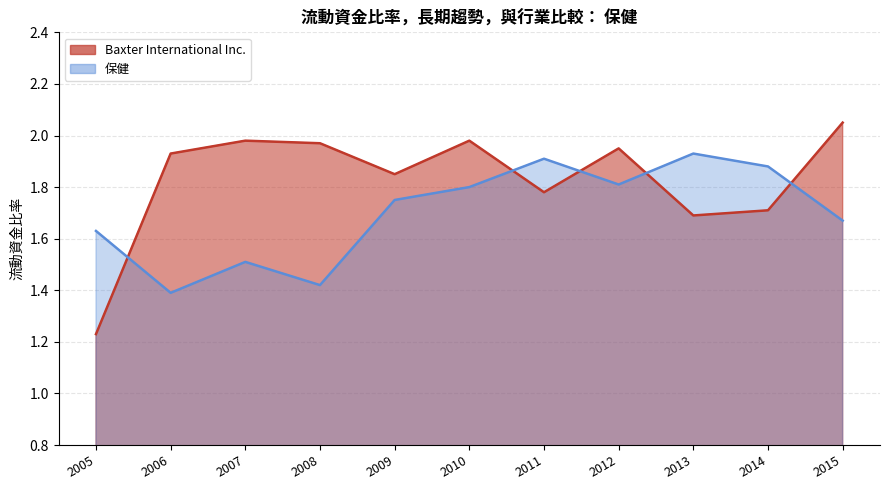

What is the spread (max minus min) of values at 2014?

0.2